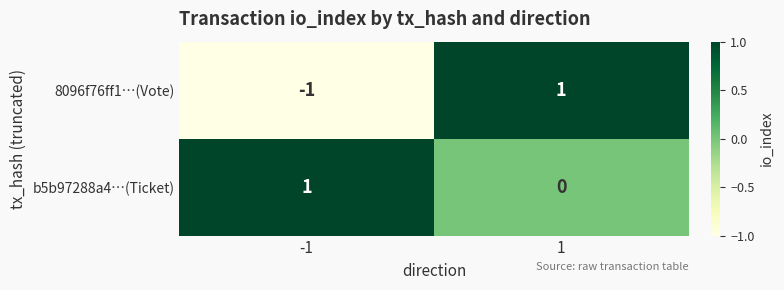

Reading left to right, extract all data points from this chart.

8096f76ff1…(Vote): -1=-1	1=1
b5b97288a4…(Ticket): -1=1	1=0